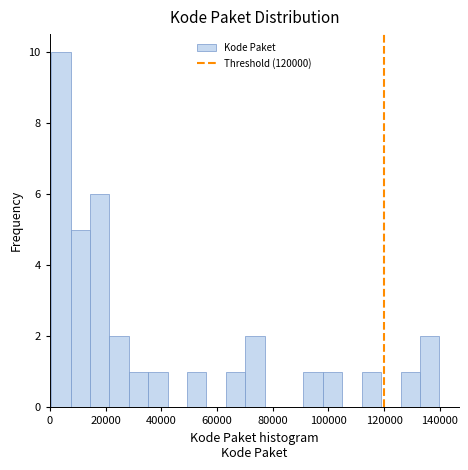

Read against the x-axis, roughly where is the centre of the tallest bar?

4000